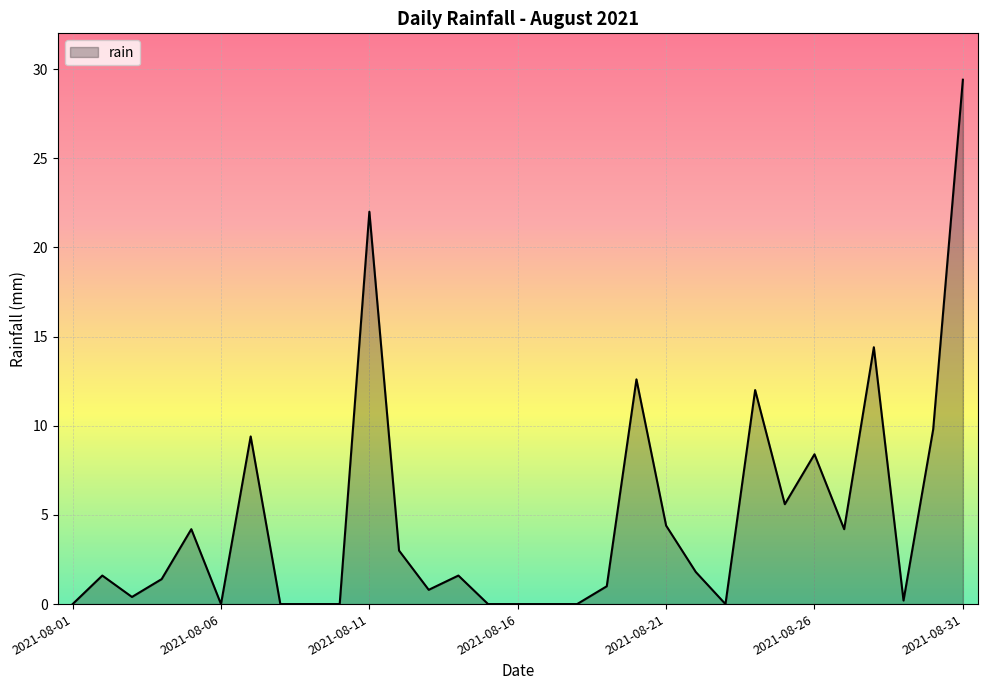

Count the number of categories in the chart.

31